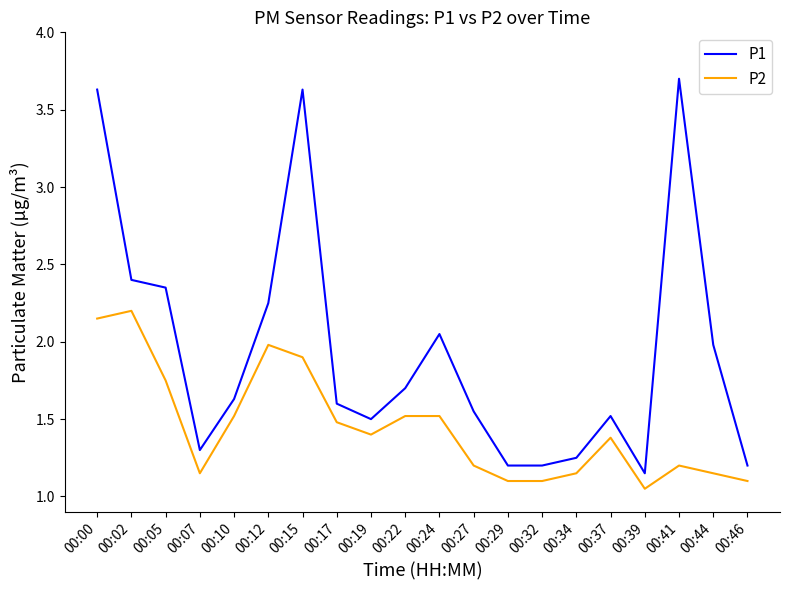

List the series in order of their peak value, lowest first.

P2, P1